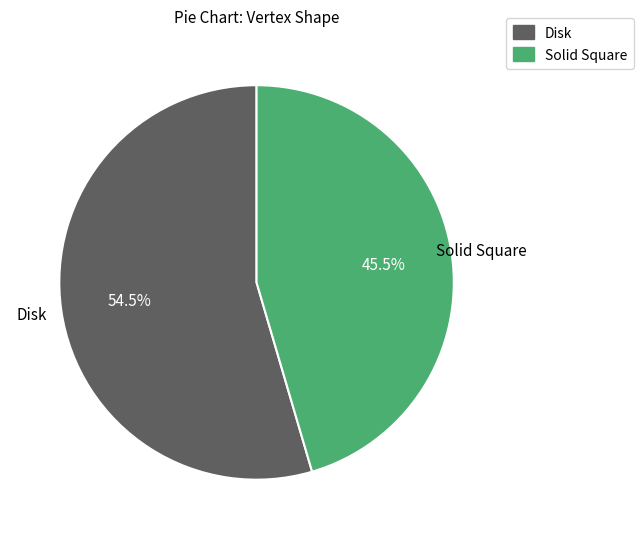

Is it true that Disk is 44% of the pie?

False